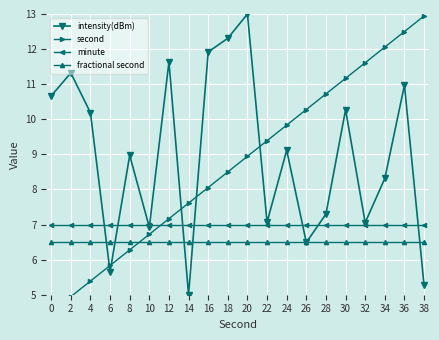

What is the greatest value displayed?

13.0